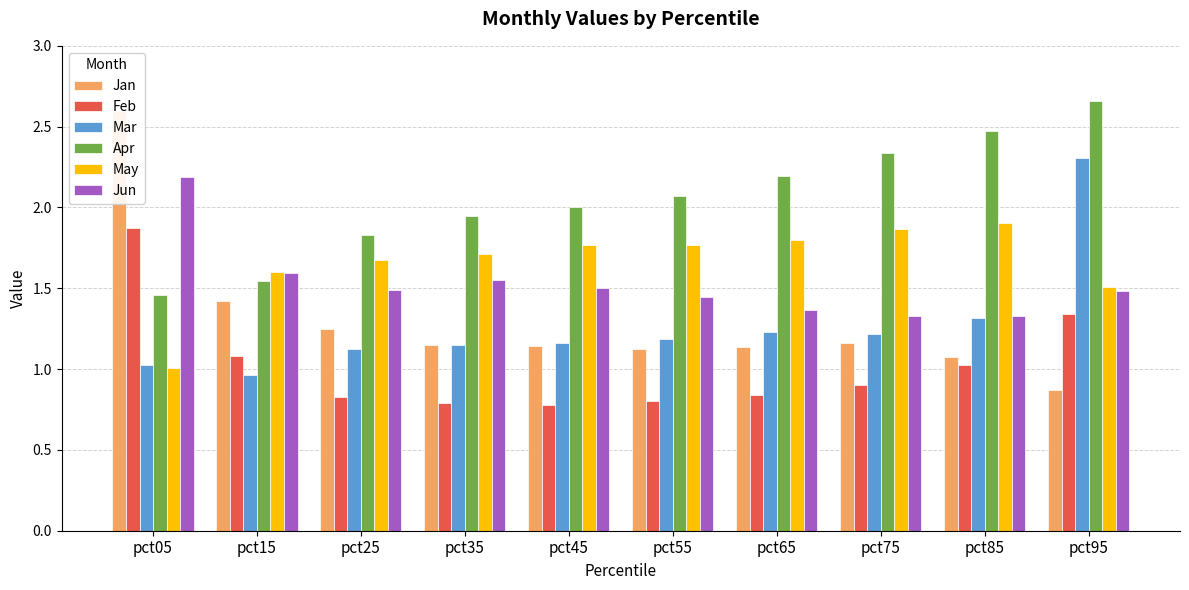

What is the difference between the second highest and minimum values in the Jan series?

0.6